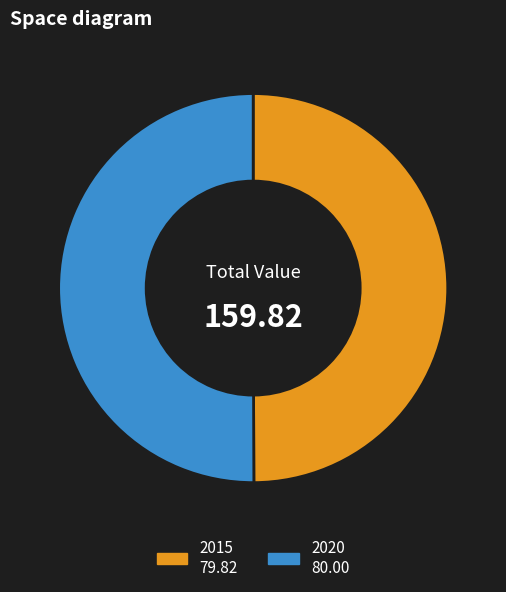

Is the sum of 2015 and 2020 greater than half?

Yes